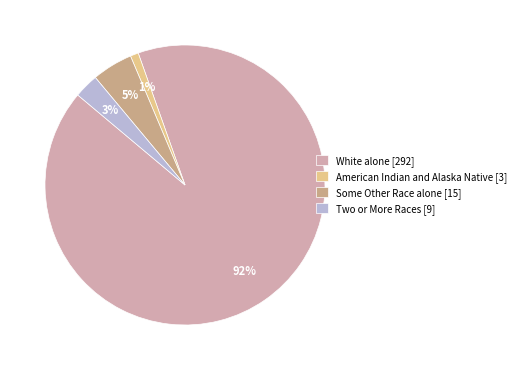

To the nearest percent, what portion does American Indian and Alaska Native [3] represent?

1%